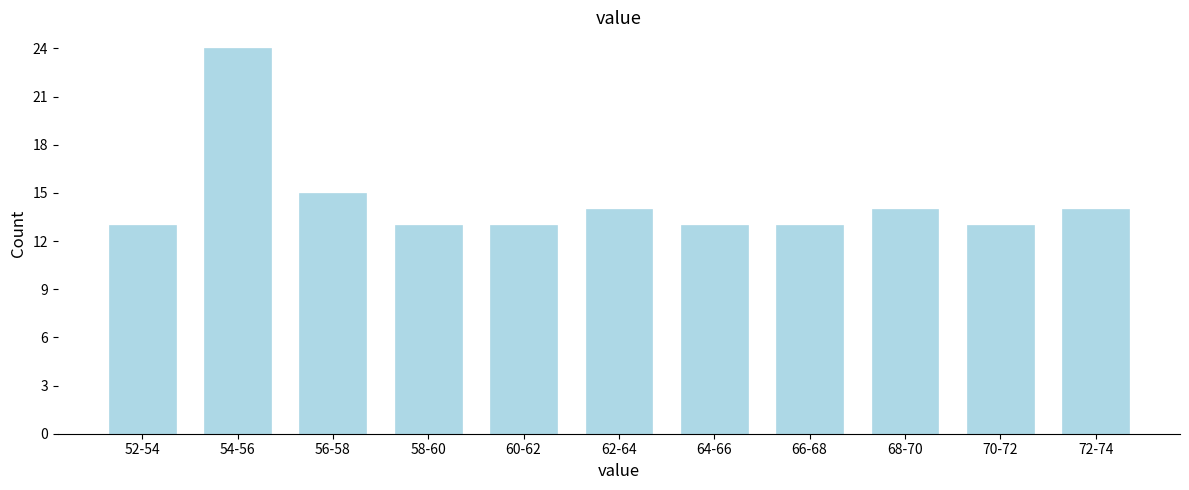

Reading left to right, transcribe all the data shown in this chart.

52-54=13	54-56=24	56-58=15	58-60=13	60-62=13	62-64=14	64-66=13	66-68=13	68-70=14	70-72=13	72-74=14